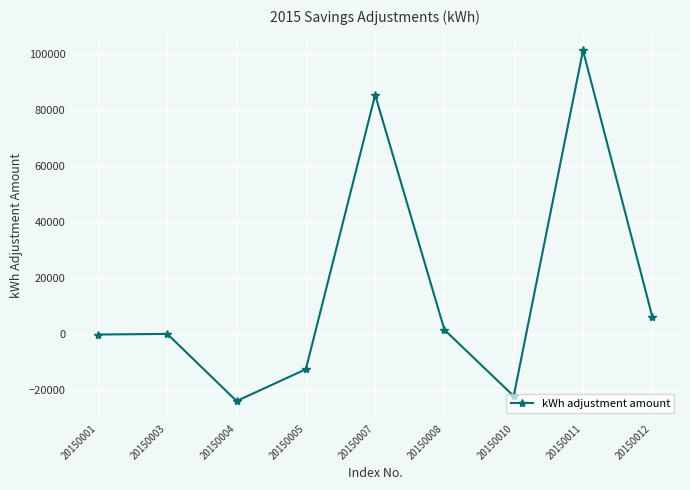

What is the value of the 7th point from the left?

-22228